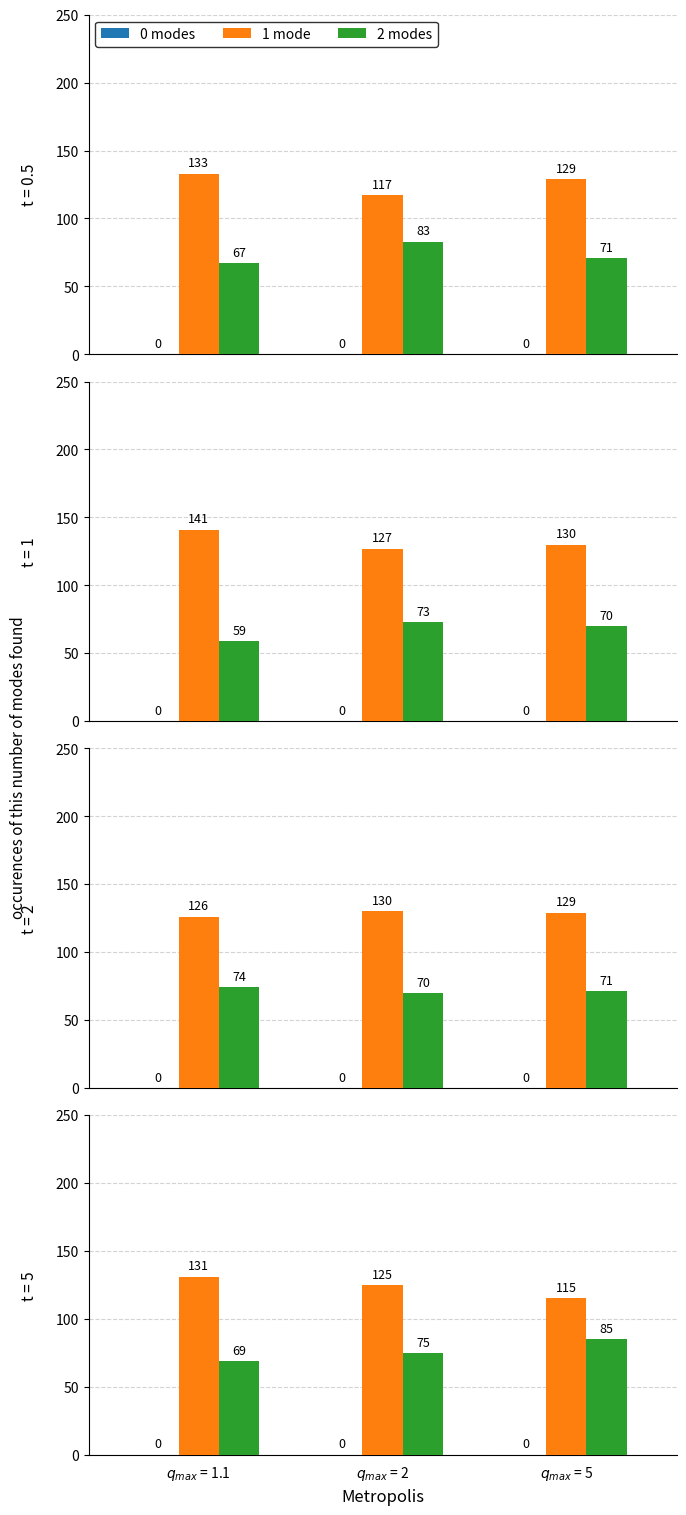

Reading left to right, extract all data points from this chart.

0 modes: $q_{max}$ = 1.1=0	$q_{max}$ = 2=0	$q_{max}$ = 5=0
1 mode: $q_{max}$ = 1.1=131	$q_{max}$ = 2=125	$q_{max}$ = 5=115
2 modes: $q_{max}$ = 1.1=69	$q_{max}$ = 2=75	$q_{max}$ = 5=85